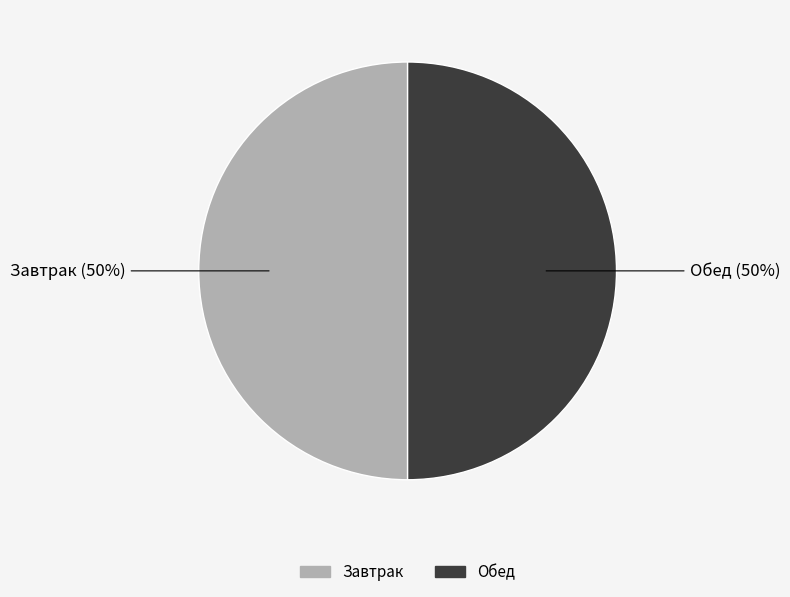

To the nearest percent, what is the average slice percentage?

50%